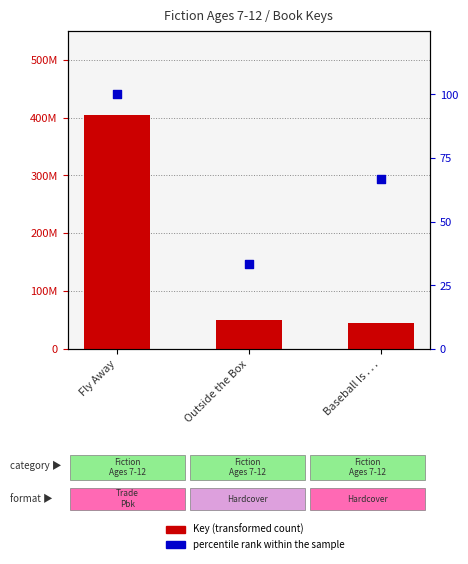

Which series reaches the maximum Y coordinate?

Key (transformed count)